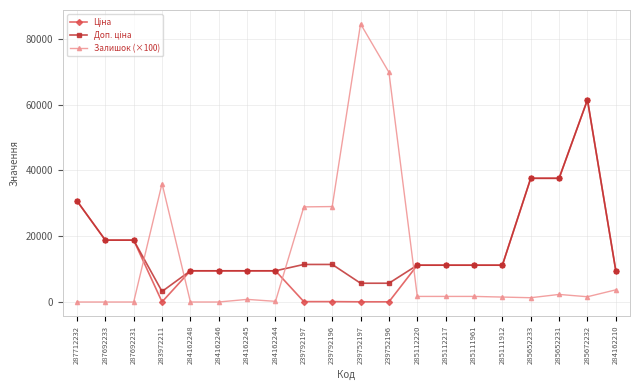

Which category has the highest value across all series?

239752197